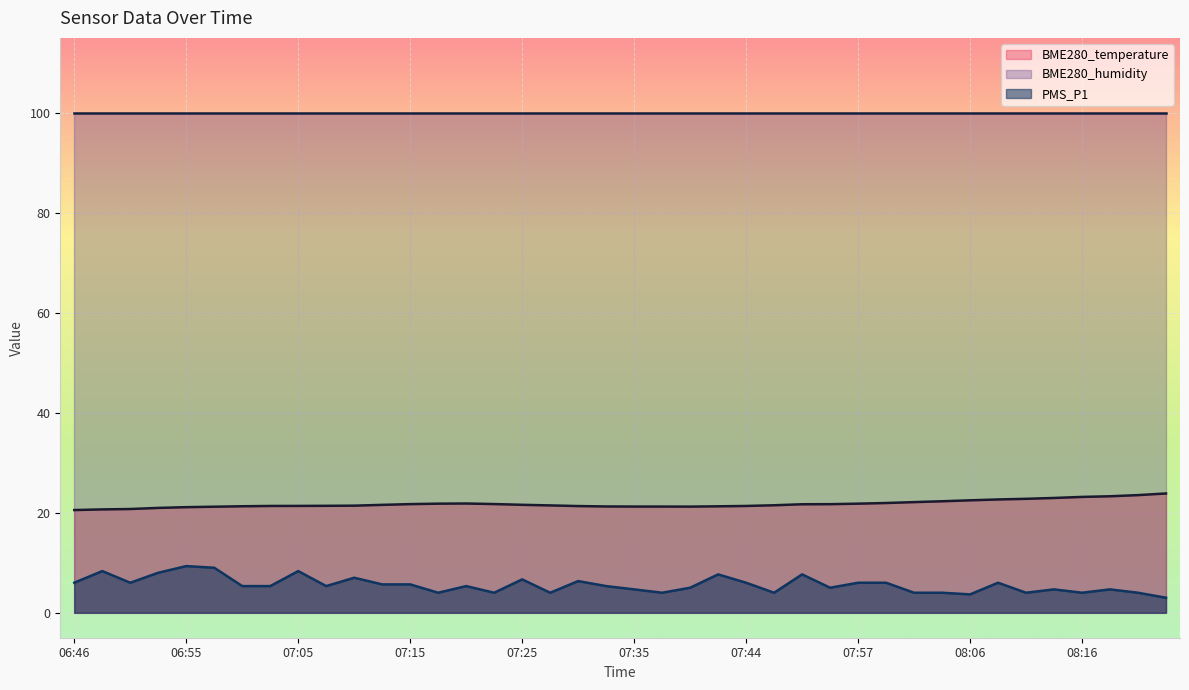

What is the difference between the PMS_P1 values at 07:13 and 07:57?

0.3